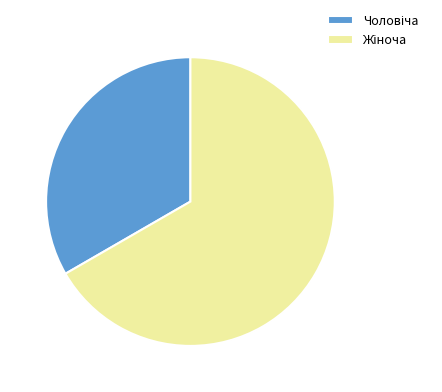

Is there a majority slice in this chart?

Yes